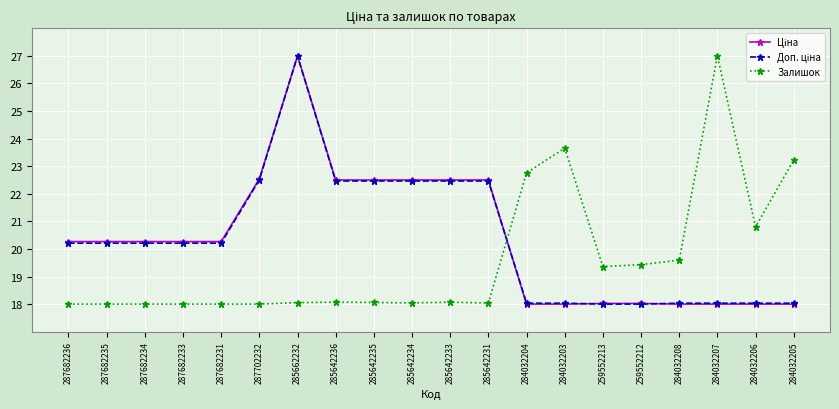

Is this an area chart (filled region under the line)?

No